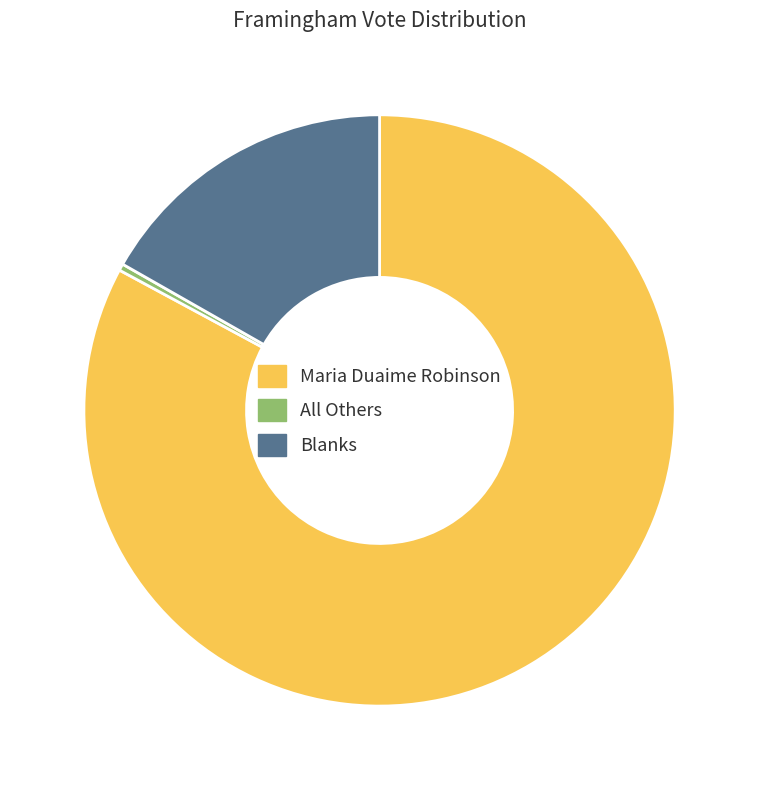

Which category has the smallest portion of the pie?

All Others